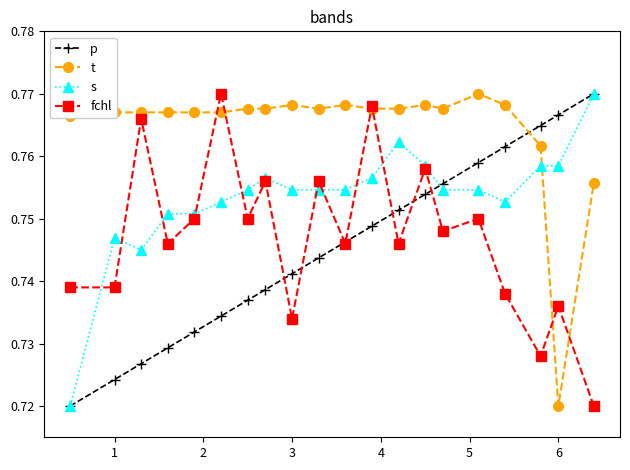

Which series has the largest total across all categories?

t